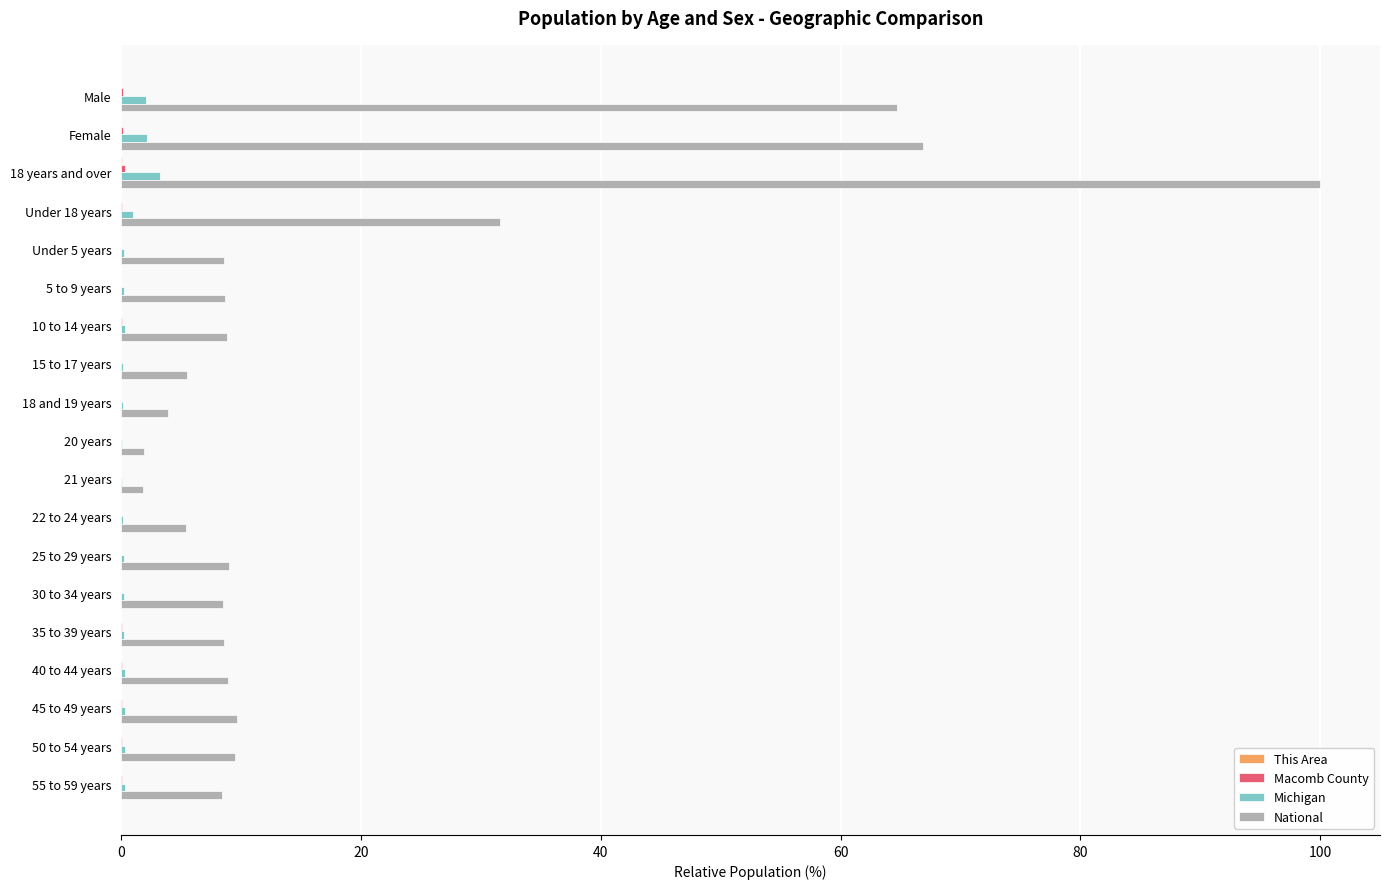

What is the greatest value displayed?

100.0